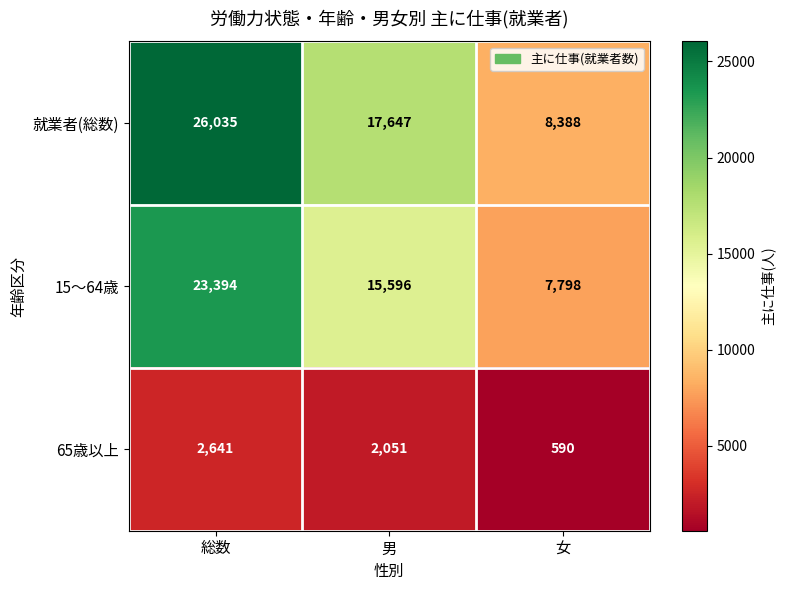

Where is 65歳以上 nearest to the value 1615?

男